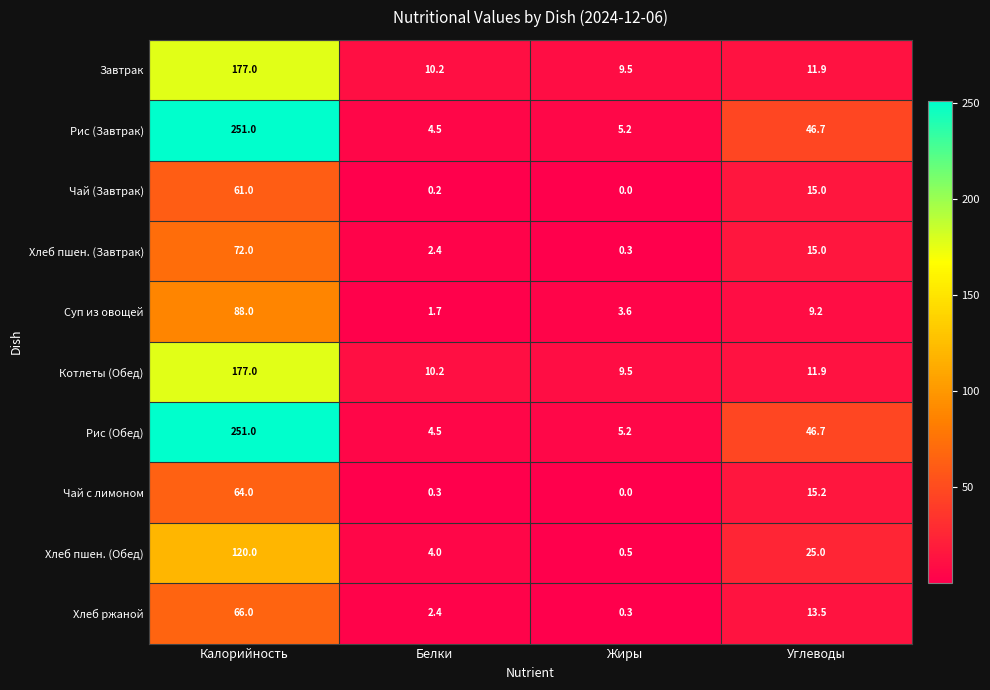

What is the difference between the highest and lowest values at Белки?

10.0